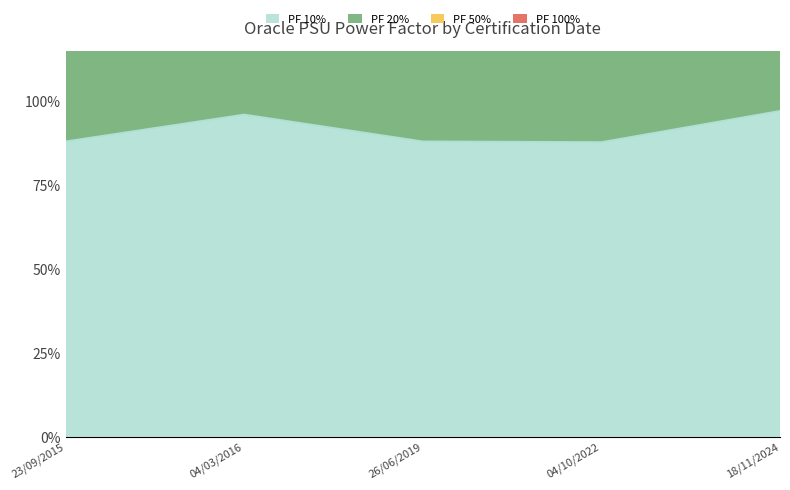

Rank the series by their average value, from highest to lowest.

PF 20%, PF 10%